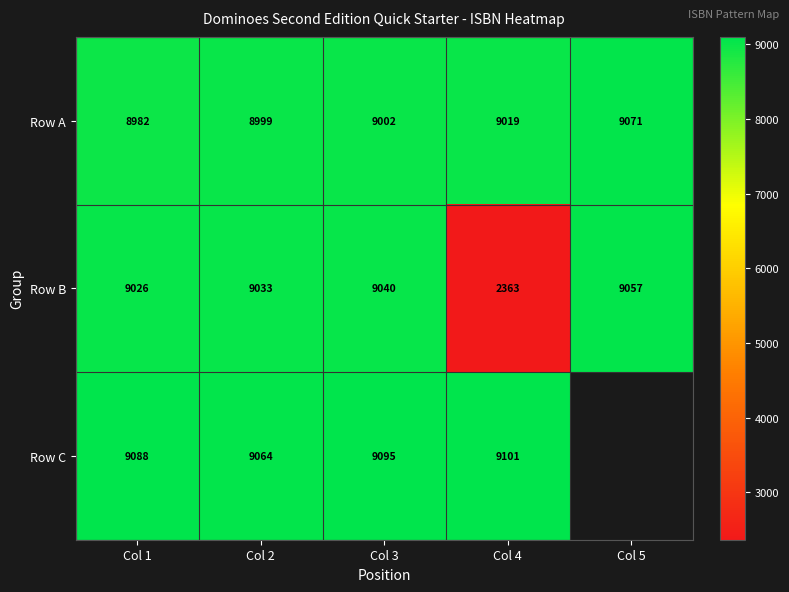

What is the sum of all Row B values?

38519